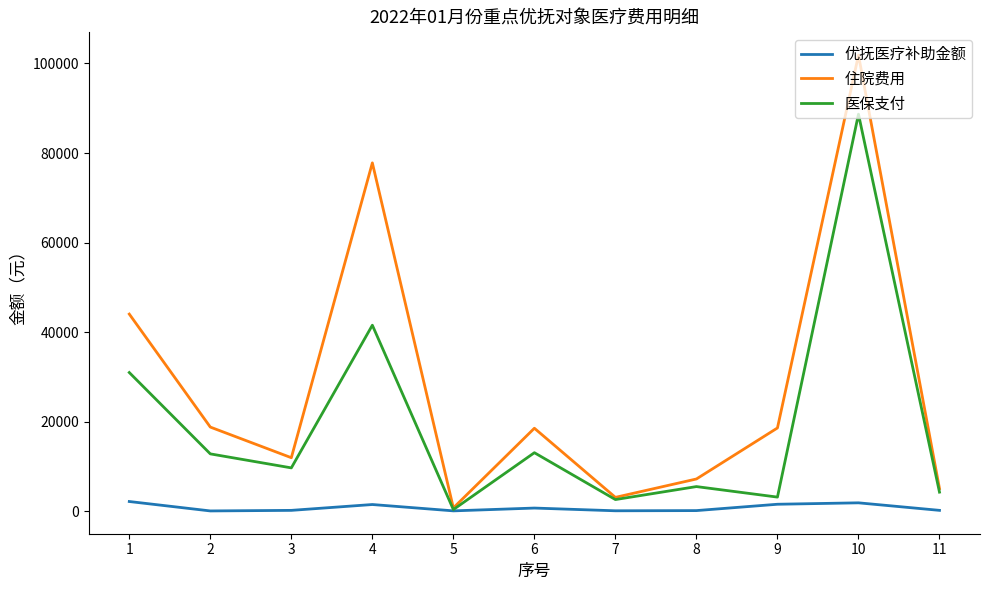

Where does the 住院费用 series first go above 18568?

1